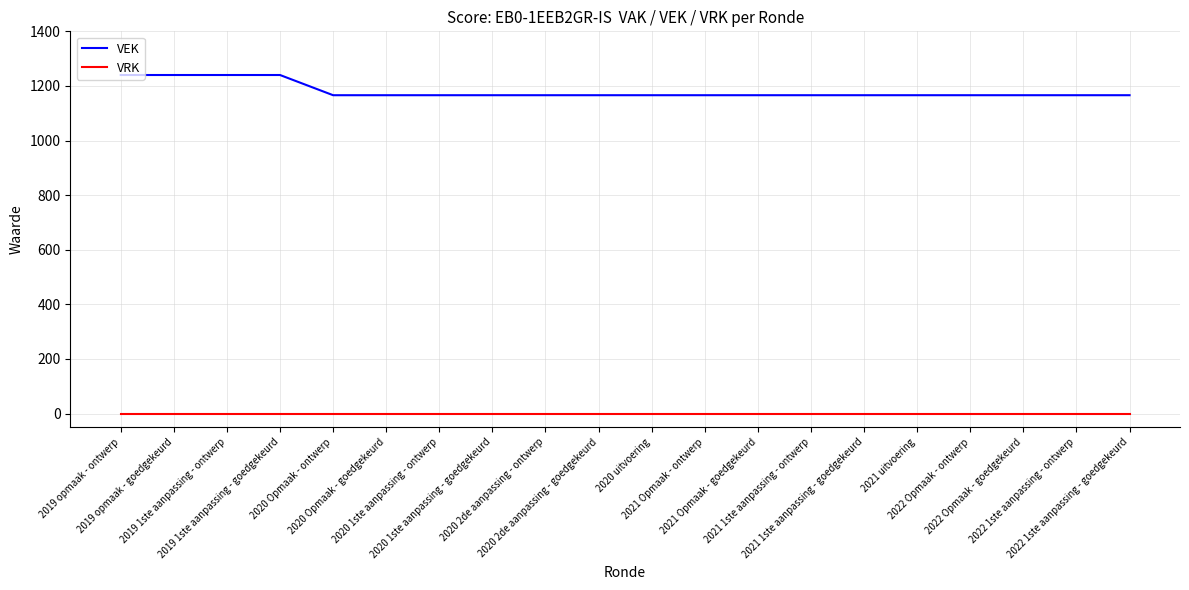

True or false: VEK and VRK intersect in this chart.

False